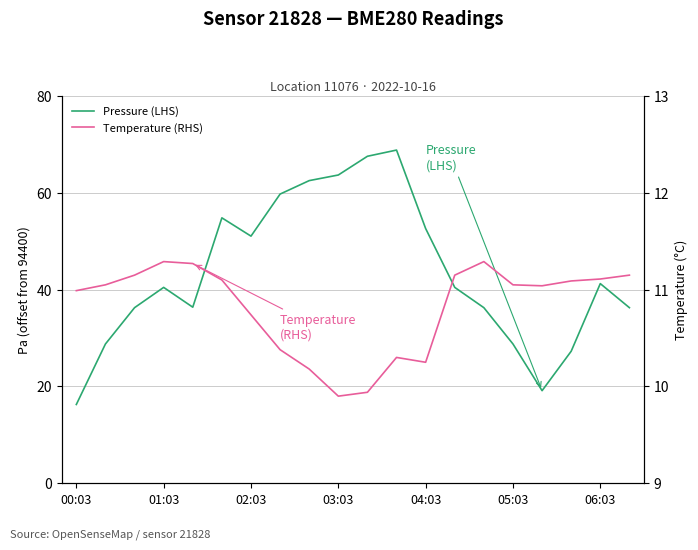

At which category is the sum across all series the highest?

11